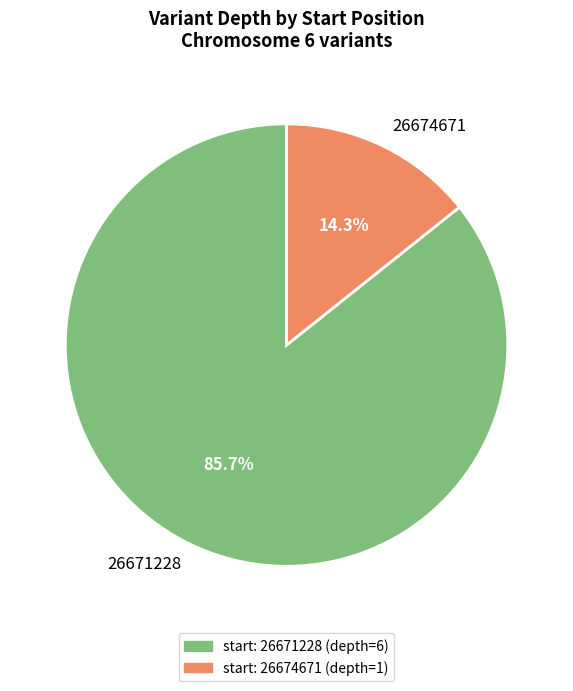

Which slice is the smallest?

26674671